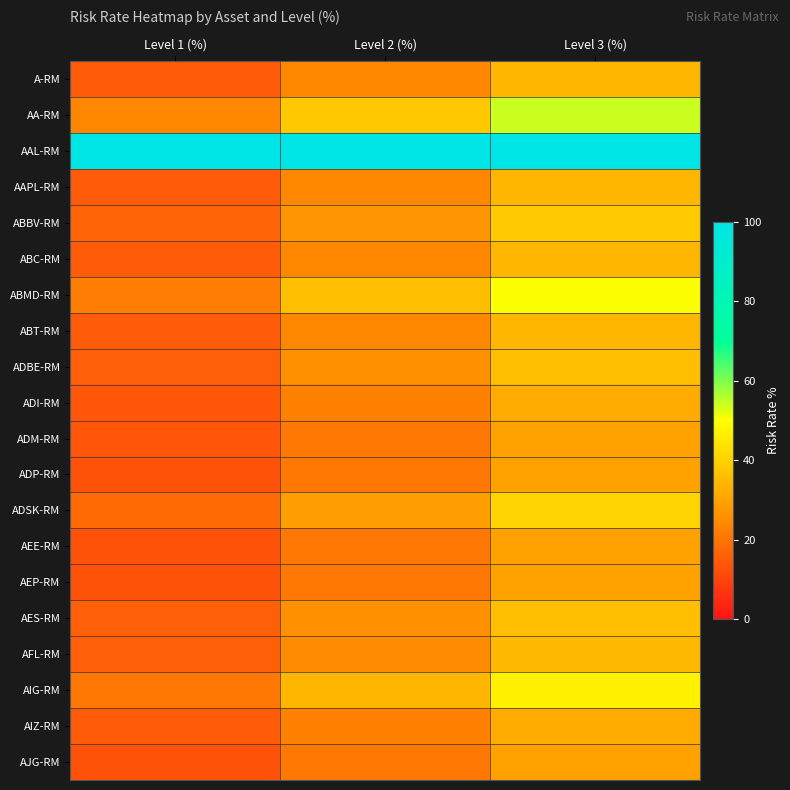

Reading left to right, what are all the values shown in this chart?

A-RM: Level 1 (%)=15	Level 2 (%)=24	Level 3 (%)=34
AA-RM: Level 1 (%)=24	Level 2 (%)=38	Level 3 (%)=54
AAL-RM: Level 1 (%)=100	Level 2 (%)=100	Level 3 (%)=100
AAPL-RM: Level 1 (%)=15	Level 2 (%)=24	Level 3 (%)=34
ABBV-RM: Level 1 (%)=17	Level 2 (%)=27	Level 3 (%)=39
ABC-RM: Level 1 (%)=15	Level 2 (%)=24	Level 3 (%)=34
ABMD-RM: Level 1 (%)=22	Level 2 (%)=36	Level 3 (%)=50
ABT-RM: Level 1 (%)=15	Level 2 (%)=24	Level 3 (%)=34
ADBE-RM: Level 1 (%)=16	Level 2 (%)=26	Level 3 (%)=36
ADI-RM: Level 1 (%)=14	Level 2 (%)=23	Level 3 (%)=32
ADM-RM: Level 1 (%)=14	Level 2 (%)=21	Level 3 (%)=30
ADP-RM: Level 1 (%)=13	Level 2 (%)=21	Level 3 (%)=30
ADSK-RM: Level 1 (%)=18	Level 2 (%)=29	Level 3 (%)=41
AEE-RM: Level 1 (%)=13	Level 2 (%)=21	Level 3 (%)=30
AEP-RM: Level 1 (%)=13	Level 2 (%)=21	Level 3 (%)=30
AES-RM: Level 1 (%)=16	Level 2 (%)=26	Level 3 (%)=36
AFL-RM: Level 1 (%)=16	Level 2 (%)=25	Level 3 (%)=35
AIG-RM: Level 1 (%)=21	Level 2 (%)=34	Level 3 (%)=47
AIZ-RM: Level 1 (%)=15	Level 2 (%)=23	Level 3 (%)=32
AJG-RM: Level 1 (%)=13	Level 2 (%)=21	Level 3 (%)=30